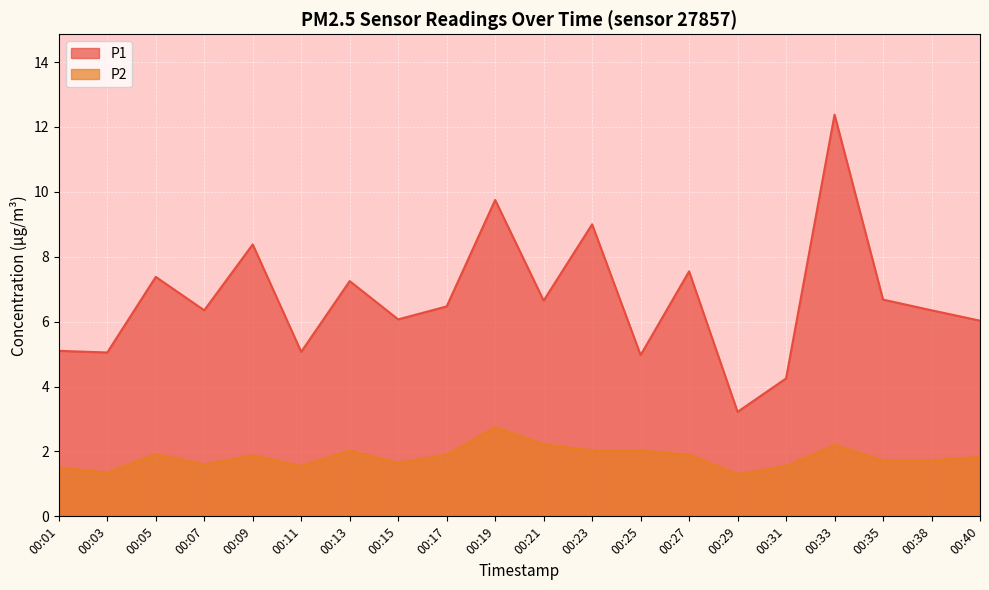

What is the difference between the highest and lowest values at 00:11?

3.5